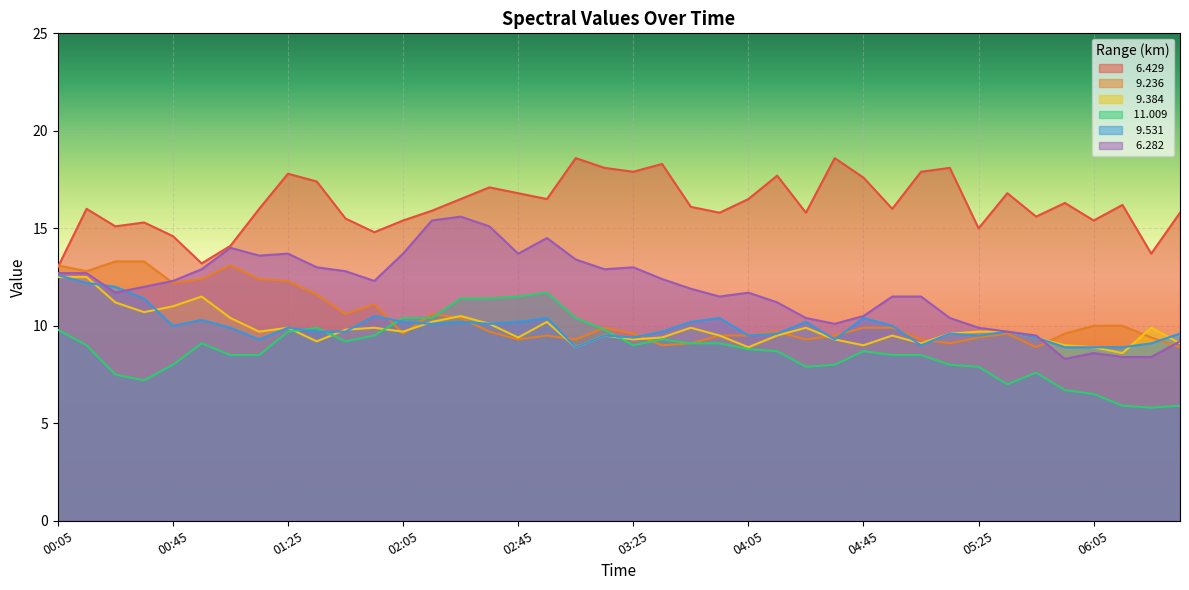

How many data points in   9.531 are less than 9?

4